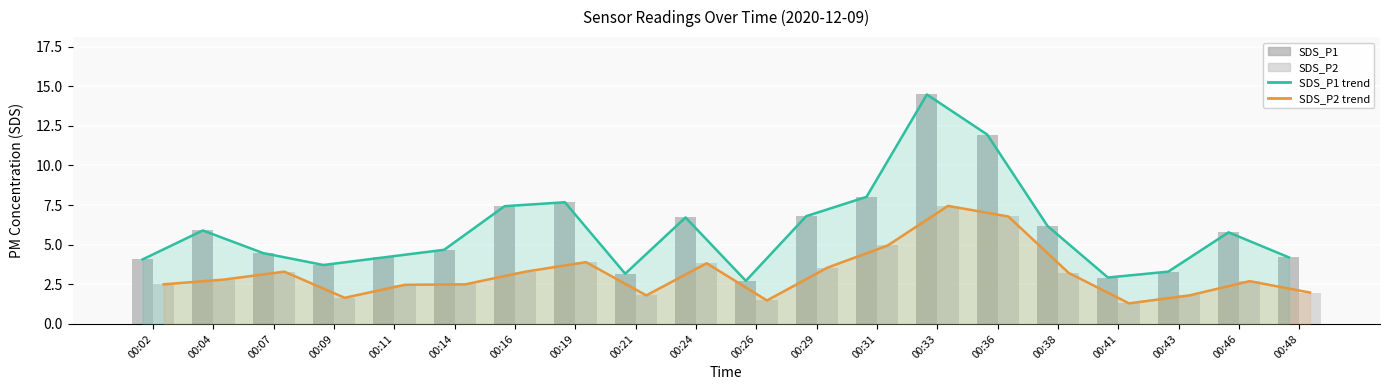

Which has a higher value, 00:11 or 00:09?

00:11